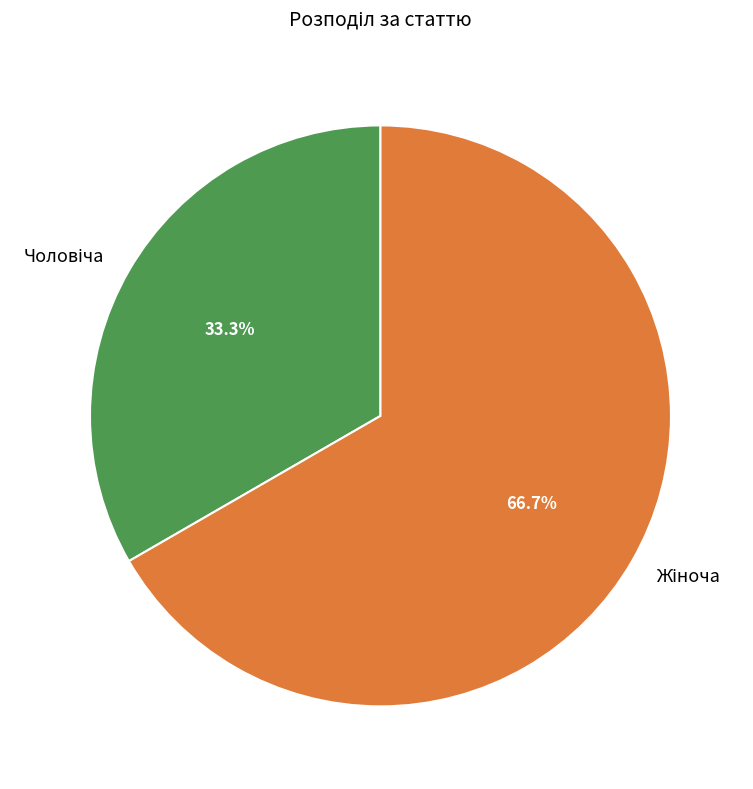

Does any single category account for the majority?

Yes